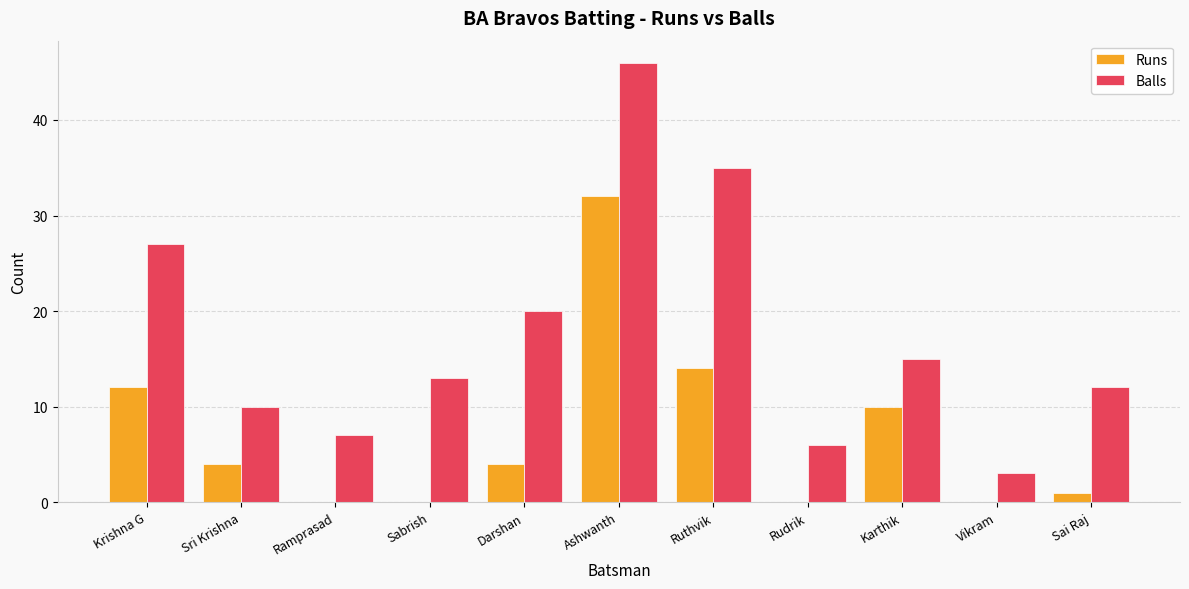

What is the total value across all series at Ramprasad?

7